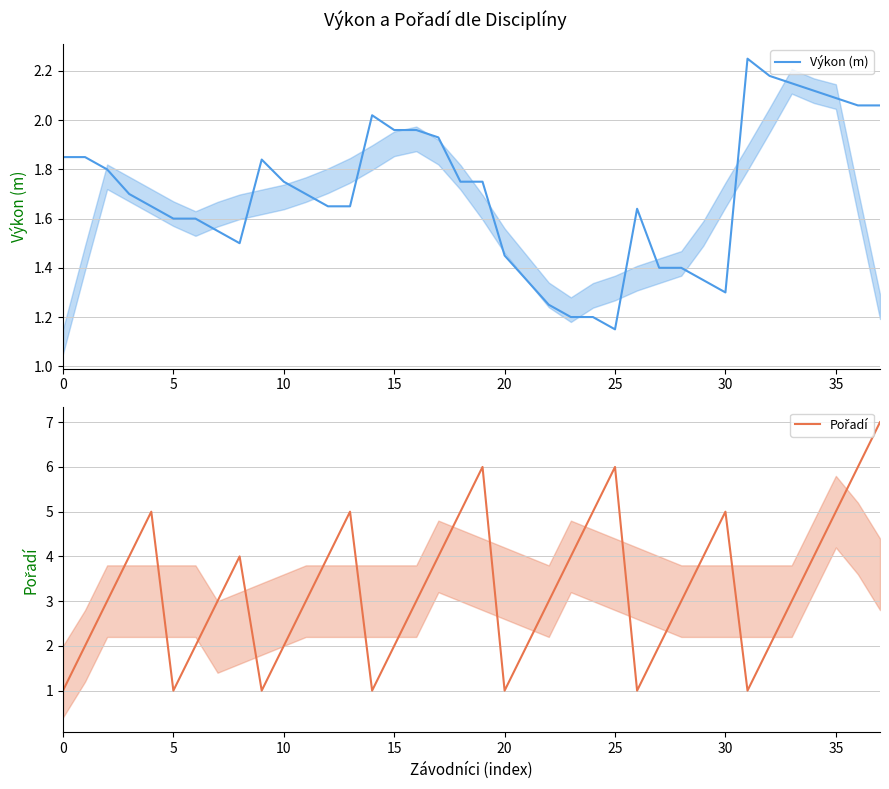

What is the minimum value for Pořadí?

1.0